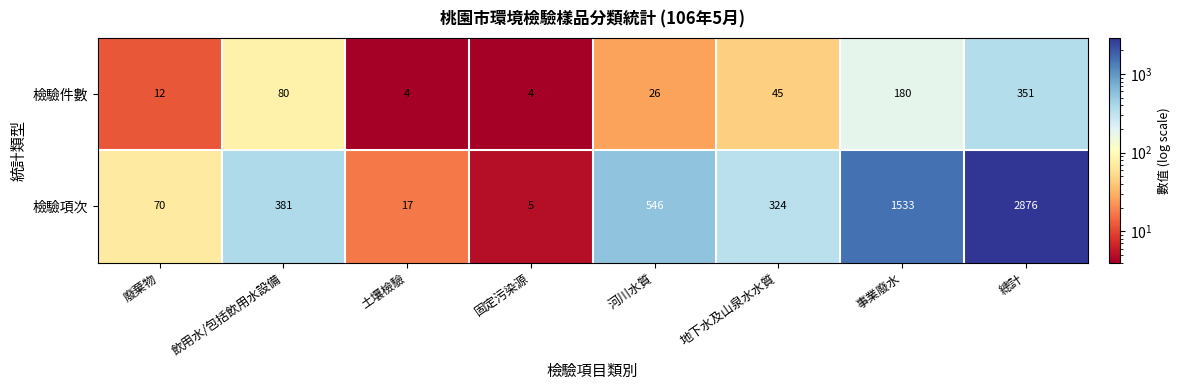

The value of 檢驗項次 at 地下水及山泉水水質 is 70. True or false?

False